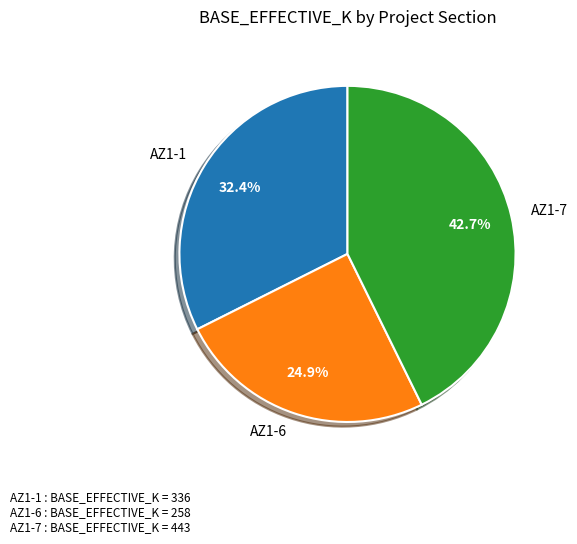

Which category has the biggest portion of the pie?

AZ1-7